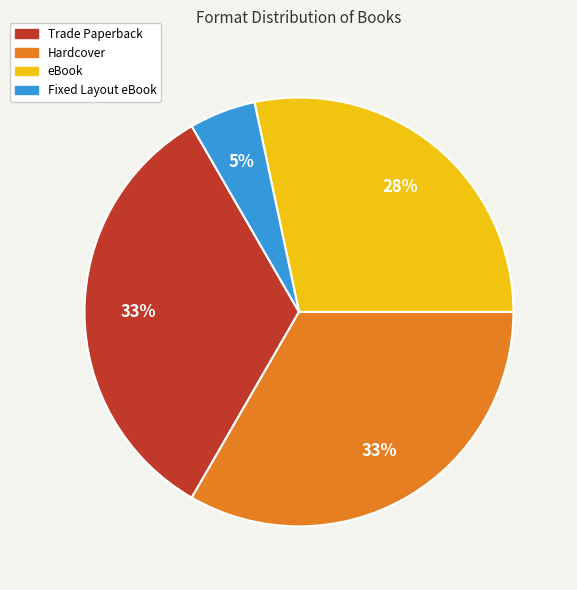

To the nearest percent, what is the average slice percentage?

25%